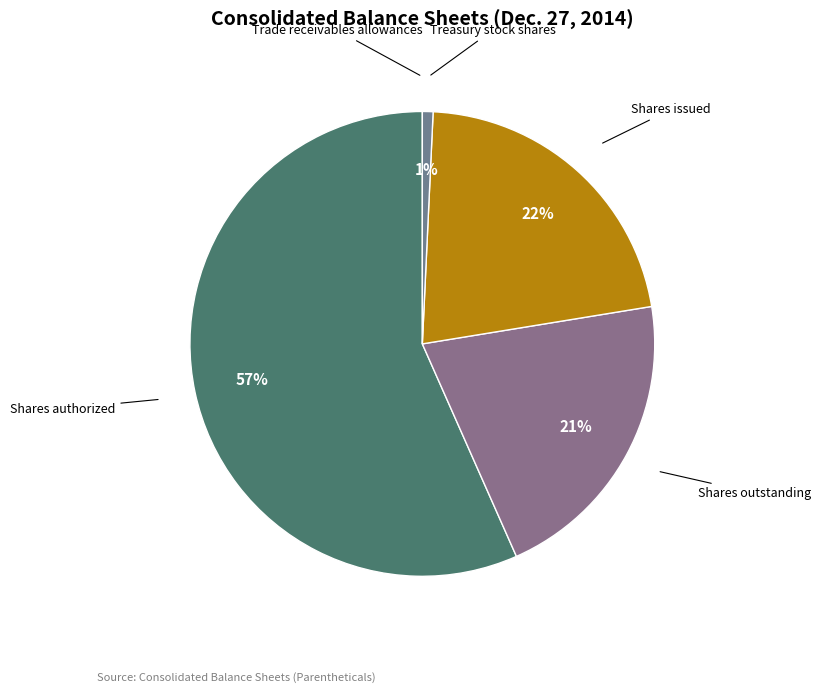

Is the sum of Shares authorized and Shares outstanding greater than half?

Yes